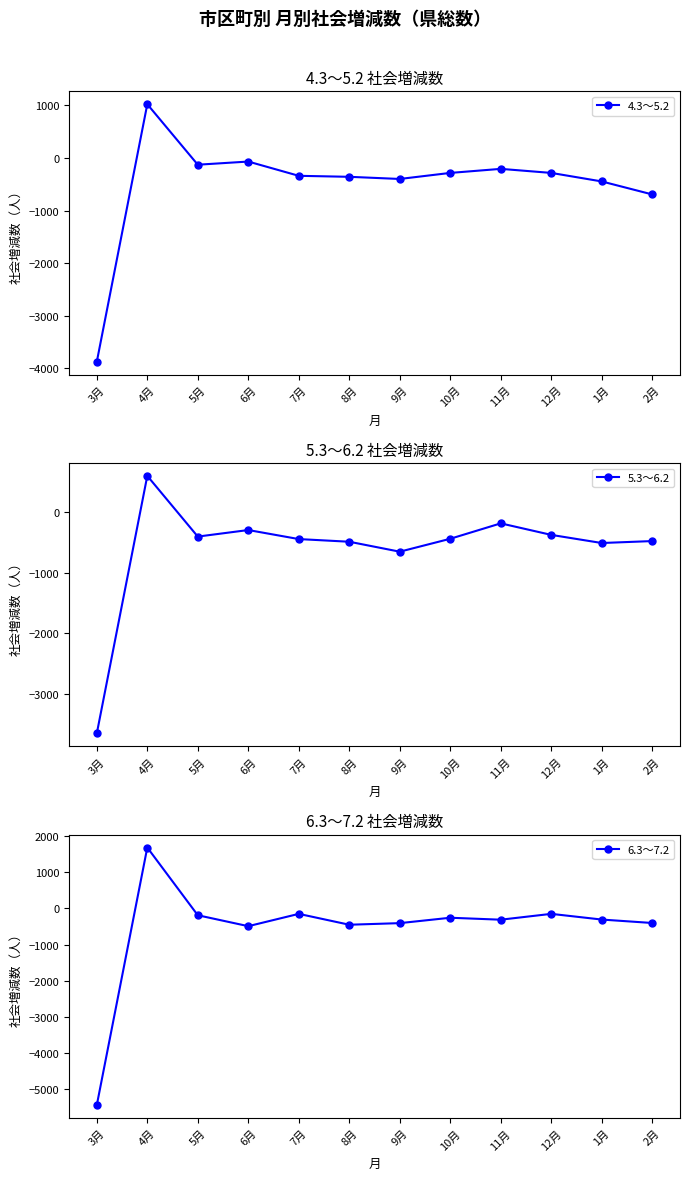

Reading right to left, transcribe all the data shown in this chart.

4.3～5.2: 2月=-692	1月=-445	12月=-283	11月=-206	10月=-283	9月=-398	8月=-357	7月=-338	6月=-67	5月=-127	4月=1023	3月=-3873
5.3～6.2: 2月=-476	1月=-508	12月=-374	11月=-184	10月=-438	9月=-651	8月=-487	7月=-443	6月=-294	5月=-402	4月=599	3月=-3648
6.3～7.2: 2月=-404	1月=-309	12月=-152	11月=-313	10月=-259	9月=-408	8月=-452	7月=-152	6月=-492	5月=-190	4月=1679	3月=-5432